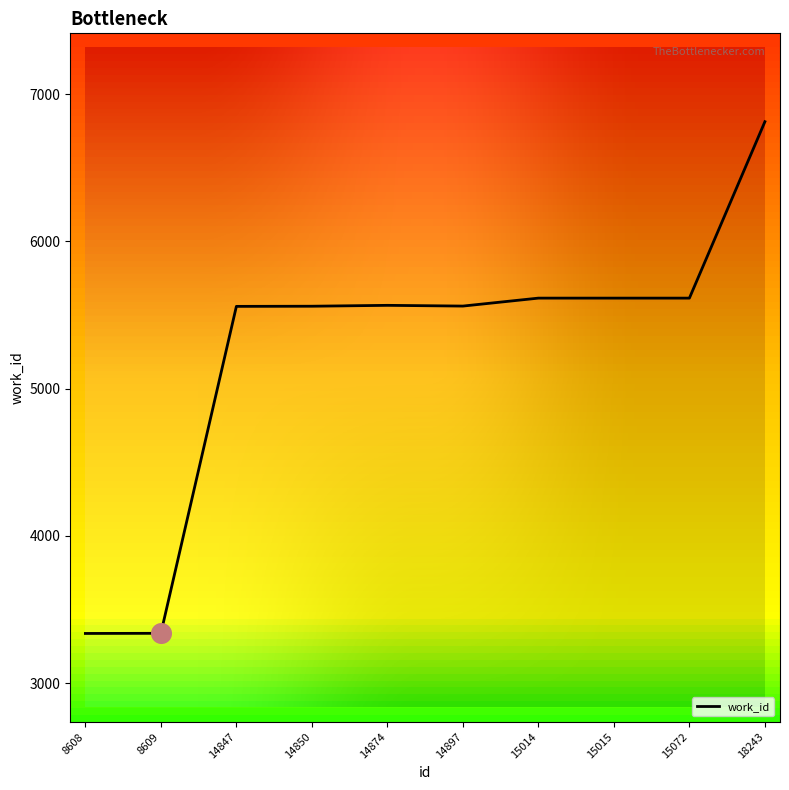

What is the change in value from 8609 to 18243?

+3474